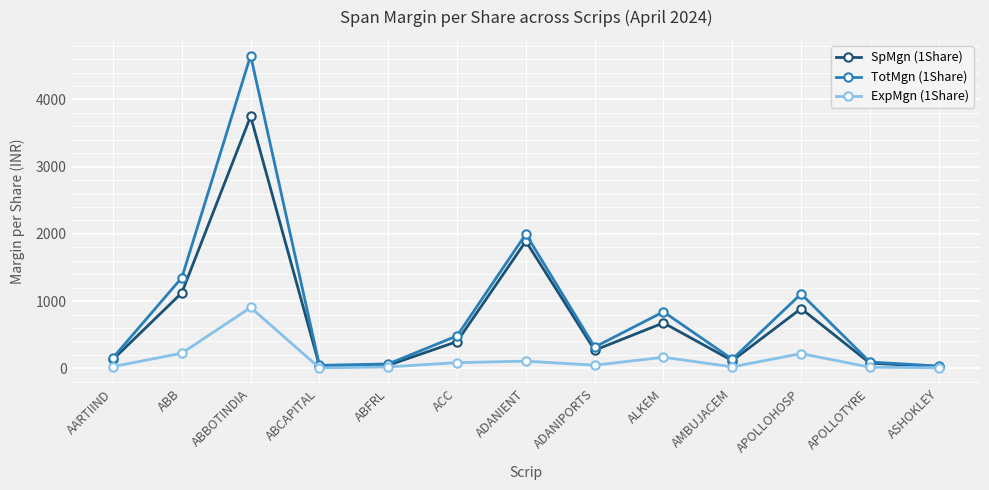

How many interior local valleys does the TotMgn (1Share) series have?

3